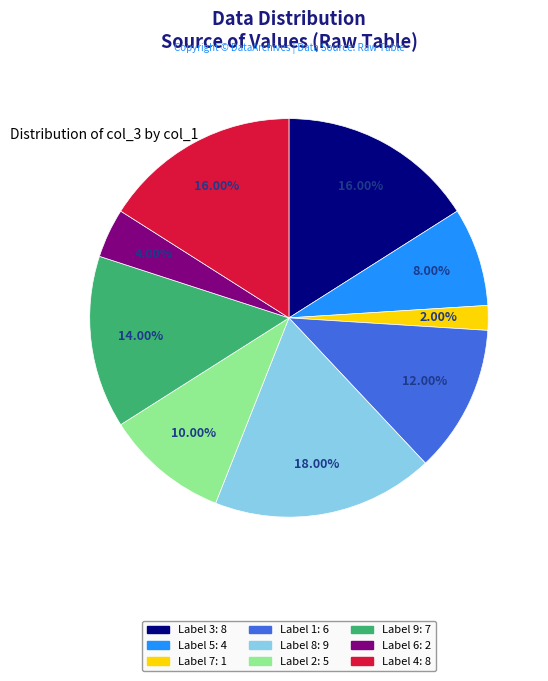

Is there a majority slice in this chart?

No